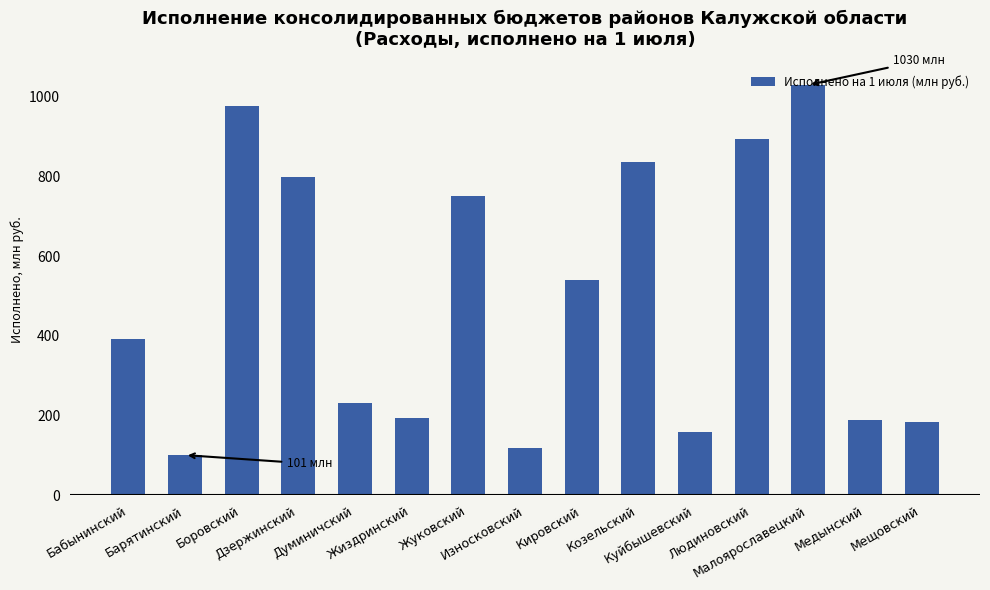

What is the minimum value shown in the chart?

101.0